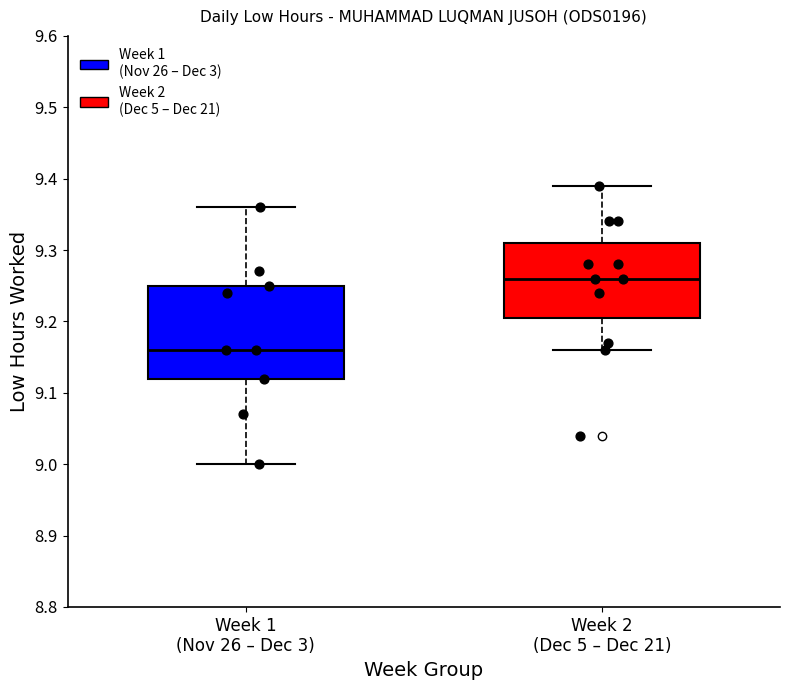

Reading left to right, transcribe this box plot: for each box, give where its median line is, the range the box spans, and where its two whiskers end, as read against the y-axis. The values are not printed on the chart, so give them approximately, as read against the axis.

Week 1 (Nov 26 – Dec 3): median 9.16, box 9.12 to 9.25, whiskers 9.00 to 9.36
Week 2 (Dec 5 – Dec 21): median 9.26, box 9.21 to 9.31, whiskers 9.16 to 9.39